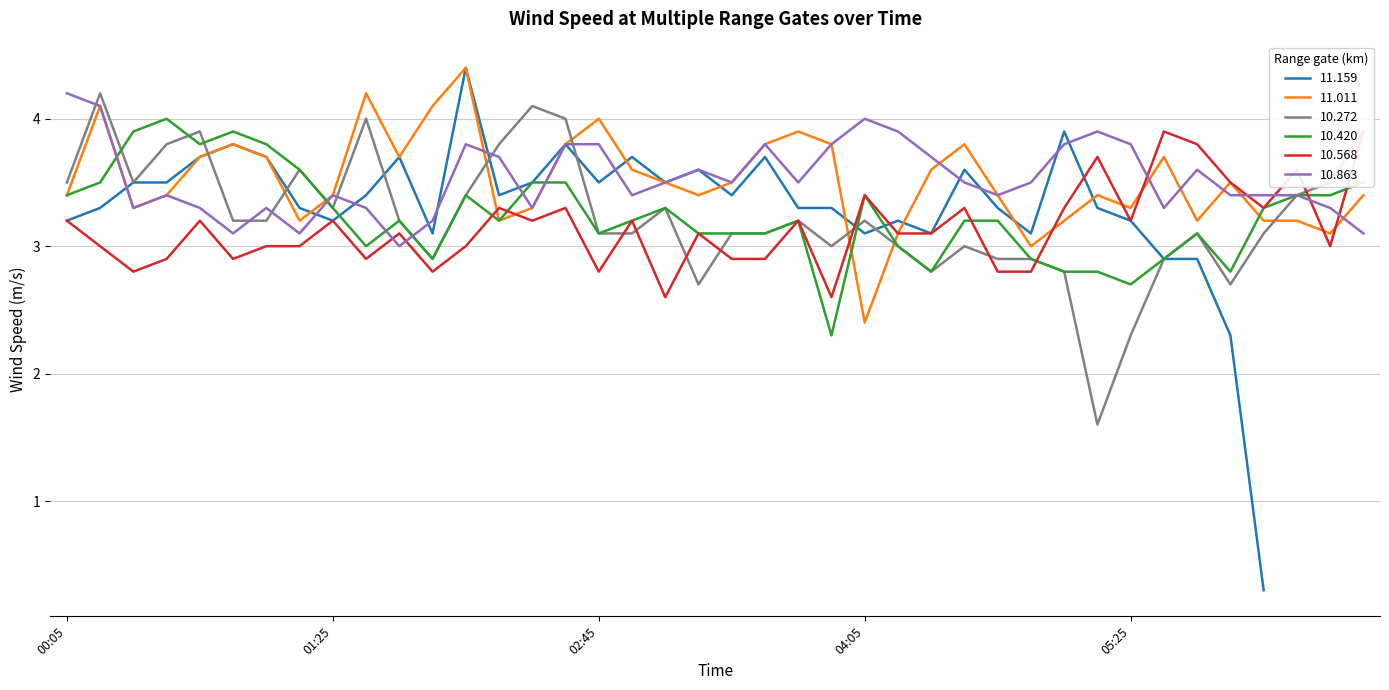

What is the highest value of the 10.420 series?

4.0